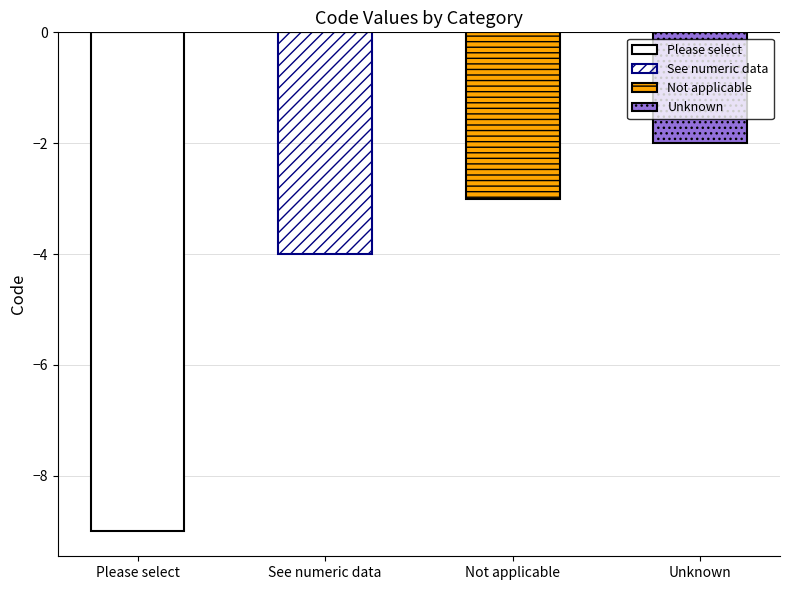

Reading left to right, what are all the values shown in this chart?

Please select=-9	See numeric data=-4	Not applicable=-3	Unknown=-2